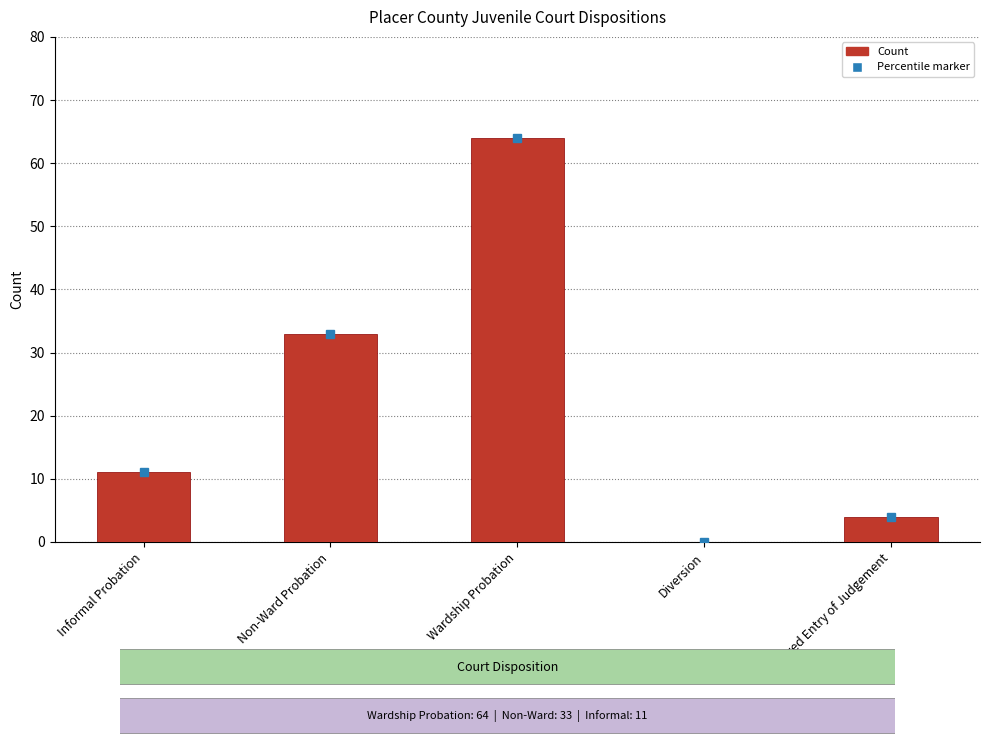

Which category has the highest value across all series?

Wardship Probation